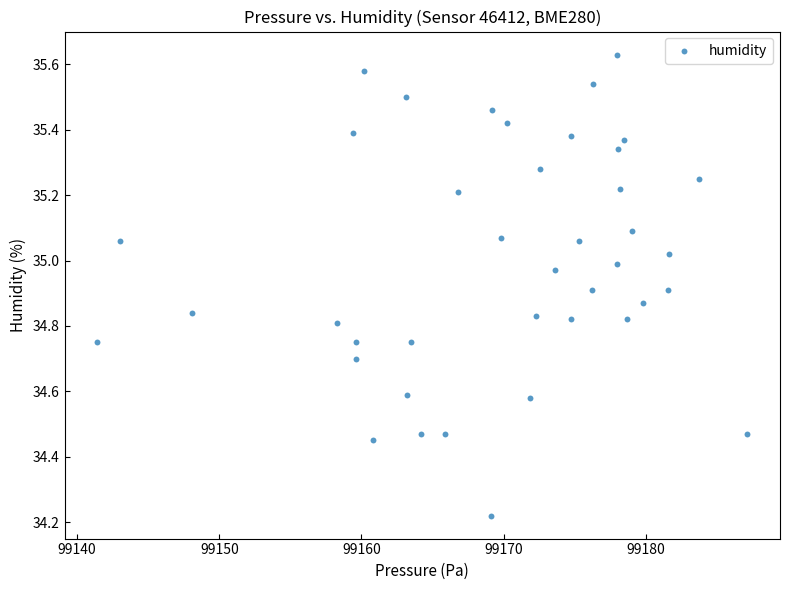

What is the range of X values (max minus min)?

45.8